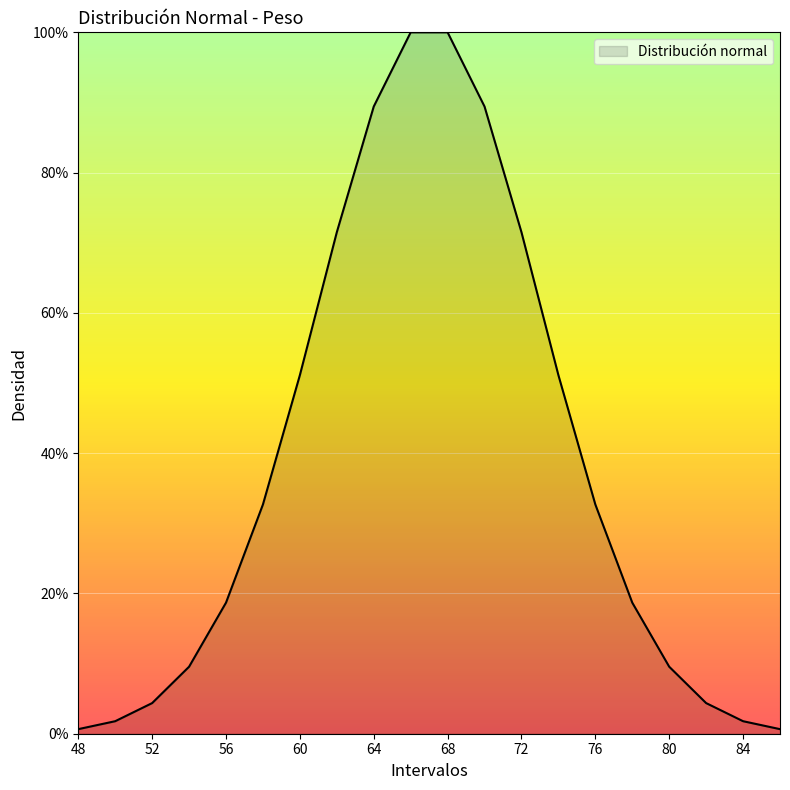

Reading left to right, list all the values displayed in this chart.

48=0.0	50=0.0	52=0.0	54=0.1	56=0.2	58=0.3	60=0.5	62=0.7	64=0.9	66=1.0	68=1.0	70=0.9	72=0.7	74=0.5	76=0.3	78=0.2	80=0.1	82=0.0	84=0.0	86=0.0